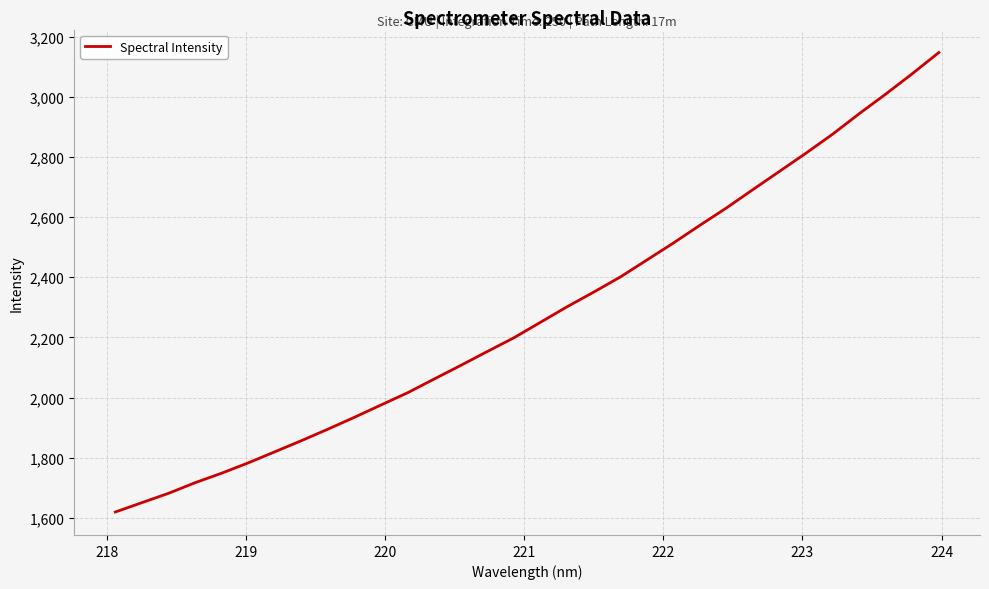

What is the minimum value shown in the chart?

1619.3